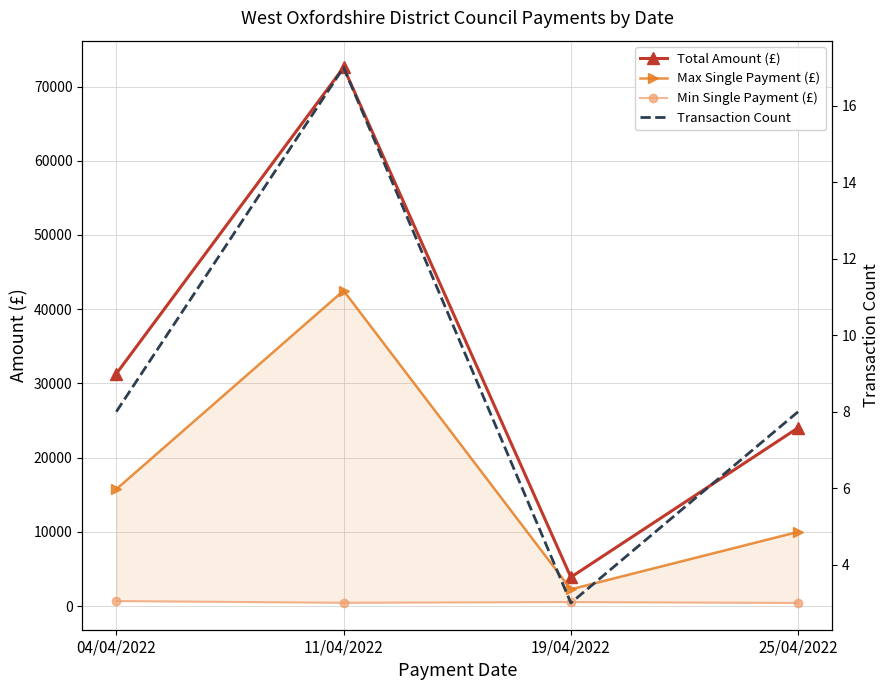

How many data points in Min Single Payment (£) are above 550?

1